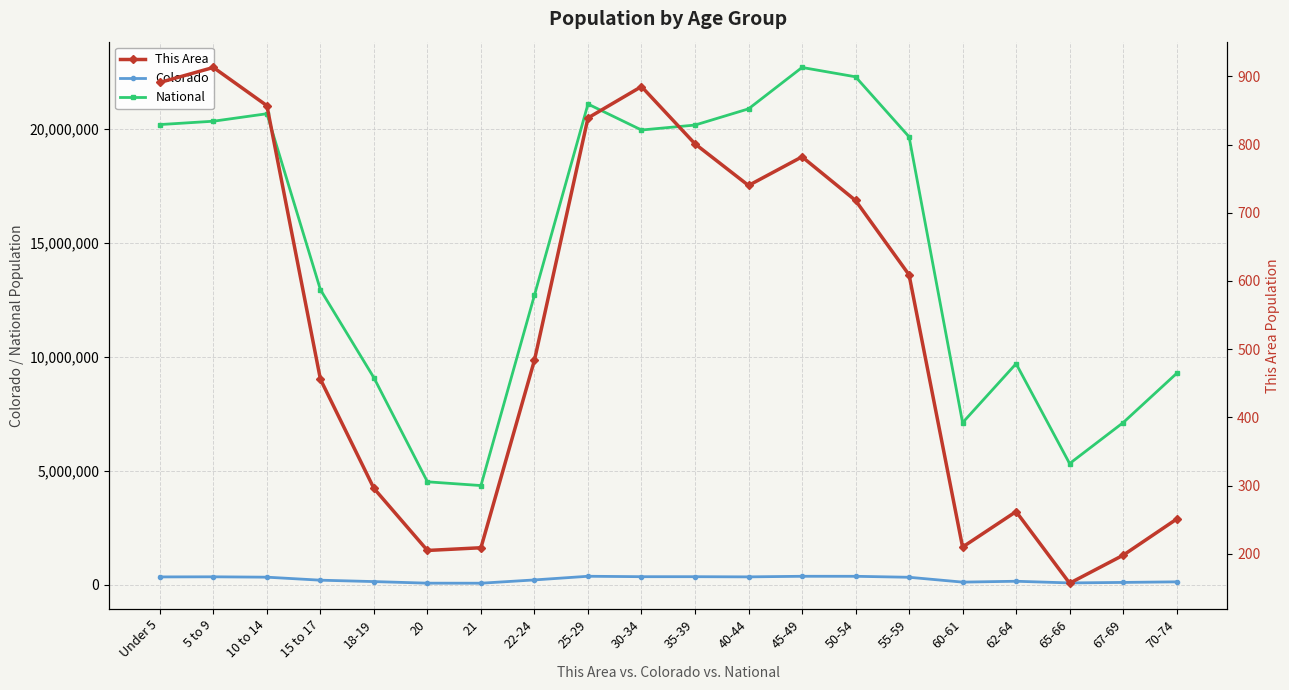

Reading left to right, transcribe all the data shown in this chart.

Colorado: Under 5=343960	5 to 9=348603	10 to 14=332654	15 to 17=200392	18-19=139083	20=69437	21=67385	22-24=211793	25-29=372459	30-34=353819	35-39=353605	40-44=346039	45-49=371635	50-54=371063	55-59=328364	60-61=115654	62-64=153626	65-66=80153	67-69=102339	70-74=127468
National: Under 5=20201362	5 to 9=20348657	10 to 14=20677194	15 to 17=12954254	18-19=9086089	20=4519129	21=4354294	22-24=12712576	25-29=21101849	30-34=19962099	35-39=20179642	40-44=20890964	45-49=22708591	50-54=22298125	55-59=19664805	60-61=7113727	62-64=9704197	65-66=5319902	67-69=7115361	70-74=9278166
This Area: Under 5=891	5 to 9=913	10 to 14=857	15 to 17=456	18-19=296	20=205	21=209	22-24=484	25-29=839	30-34=885	35-39=801	40-44=740	45-49=782	50-54=718	55-59=609	60-61=210	62-64=262	65-66=157	67-69=198	70-74=251